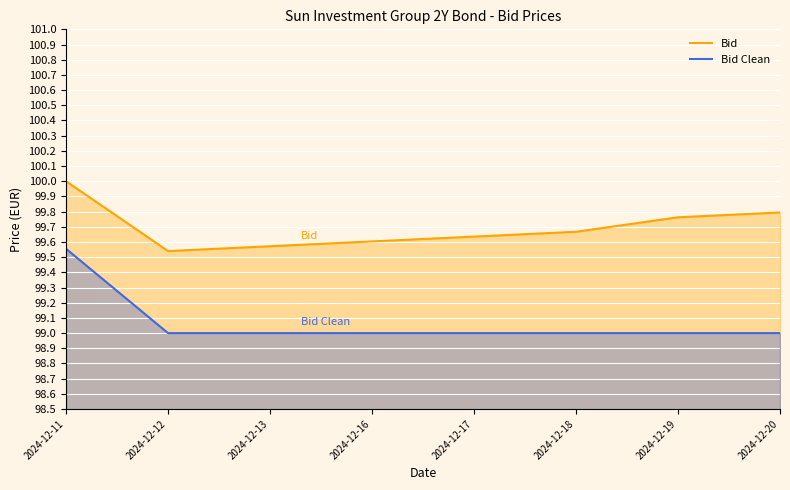

What is the spread (max minus min) of values at 2024-12-16?

0.6